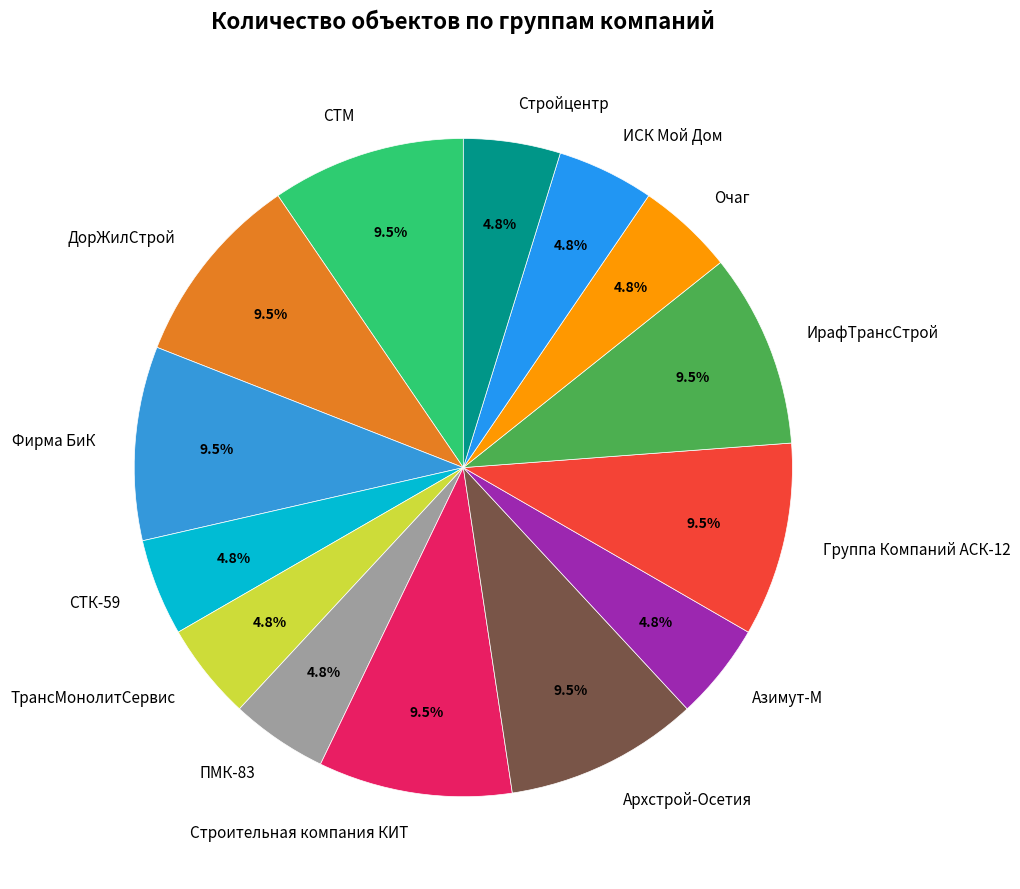

Is there a majority slice in this chart?

No